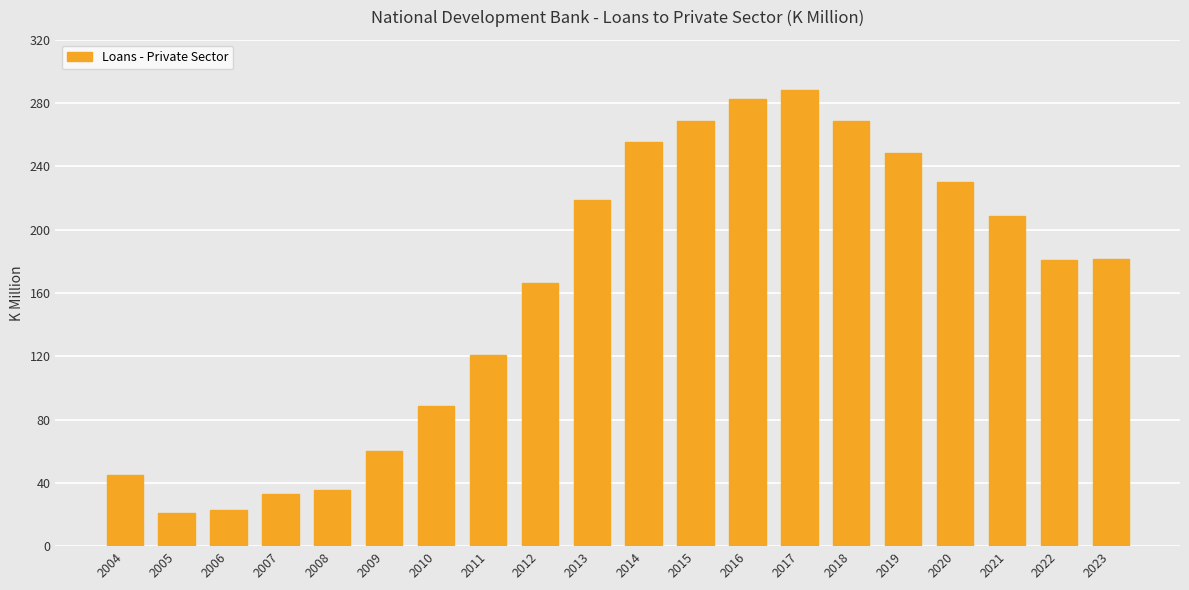

What is the change in value from 2005 to 2015?

+247.9